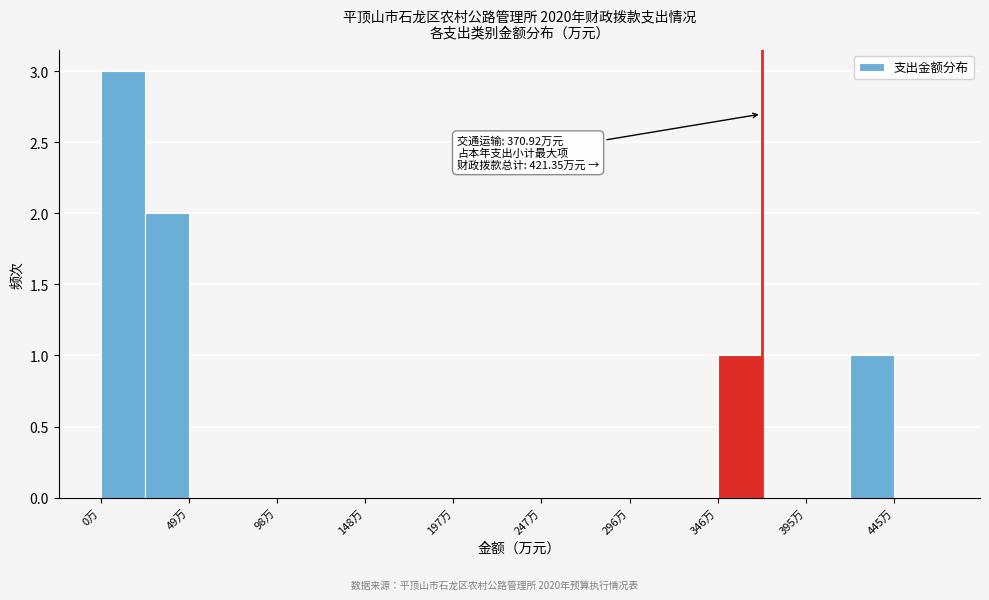

Which range on the x-axis has the tallest bar?

0 to 25